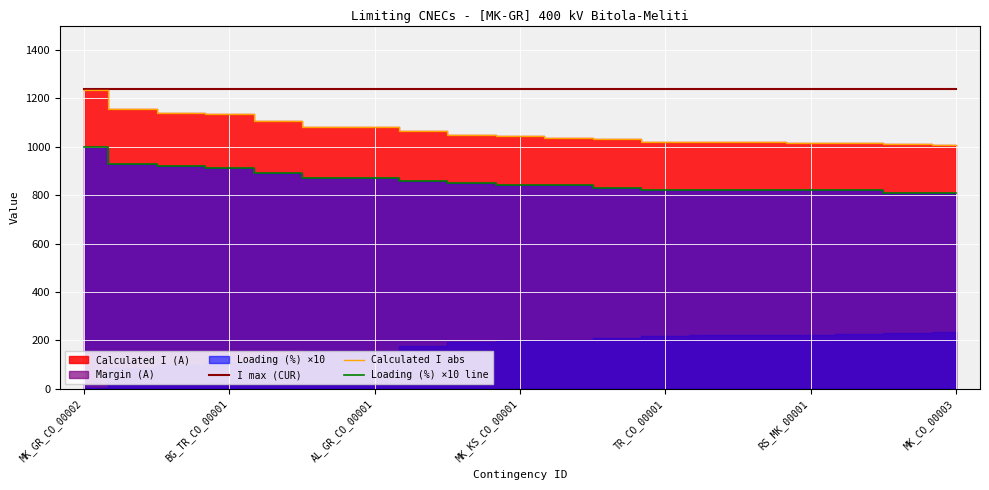

How many lines are shown in the chart?

3